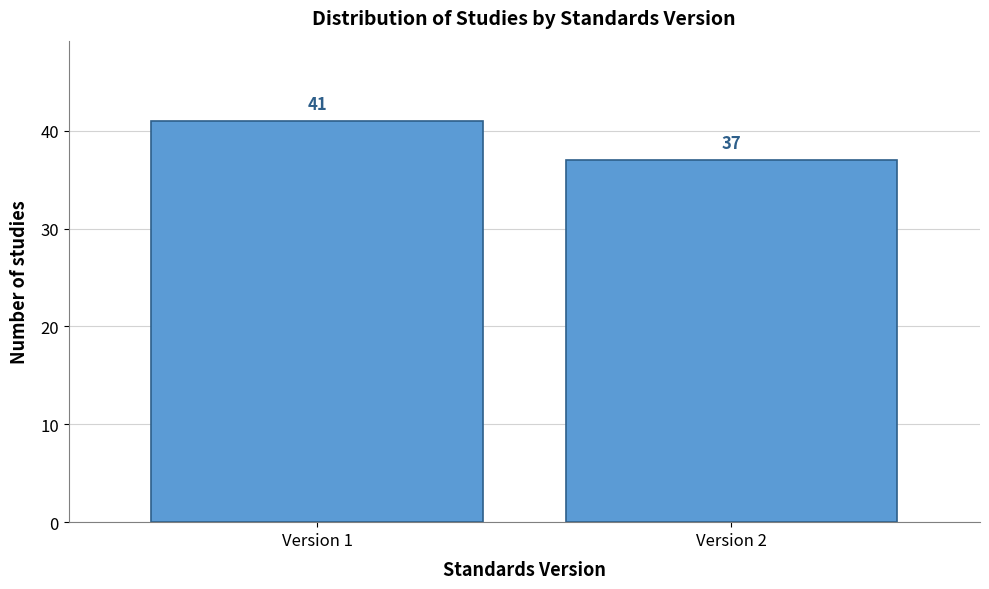

Reading left to right, extract all data points from this chart.

Version 1=41	Version 2=37